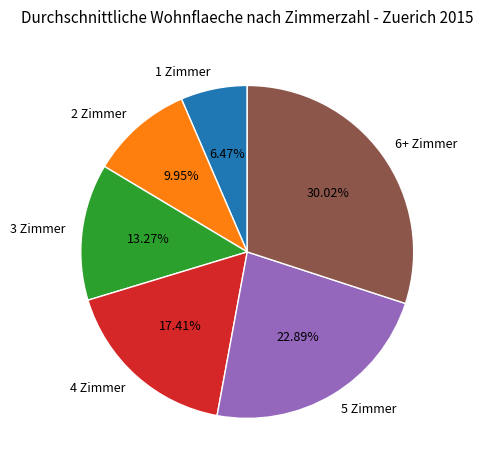

How many segments does this pie chart have?

6